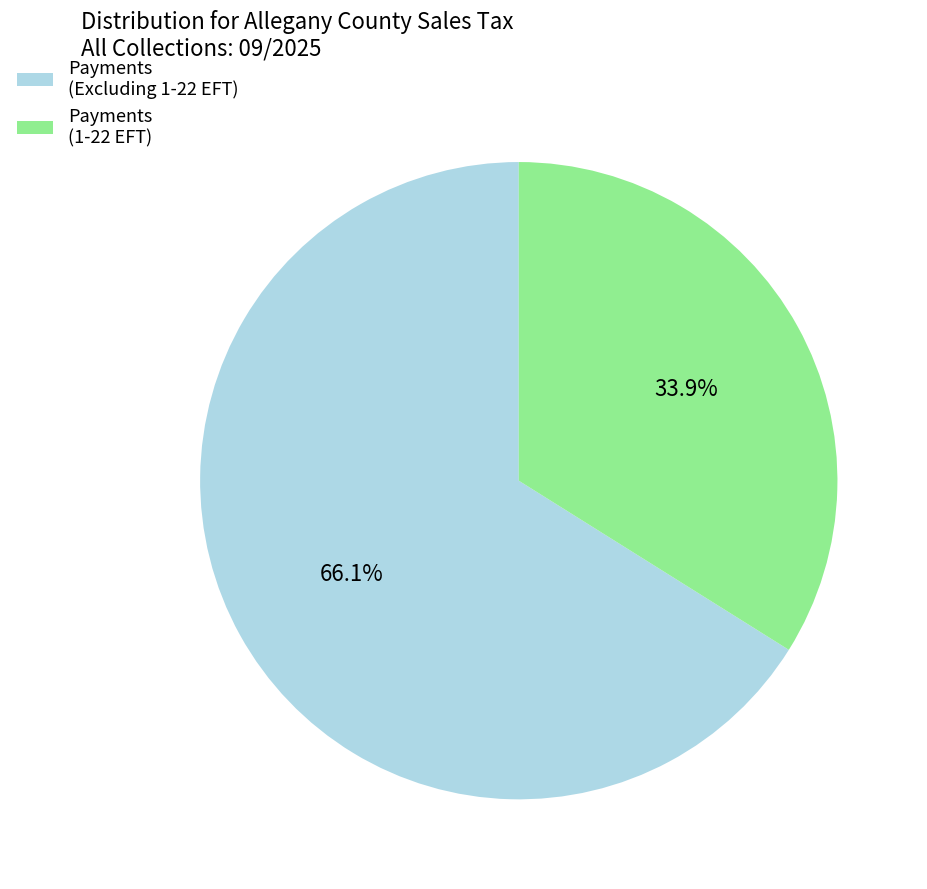

Combined, do Payments (Excluding 1-22 EFT) and Payments (1-22 EFT) account for over 50%?

Yes